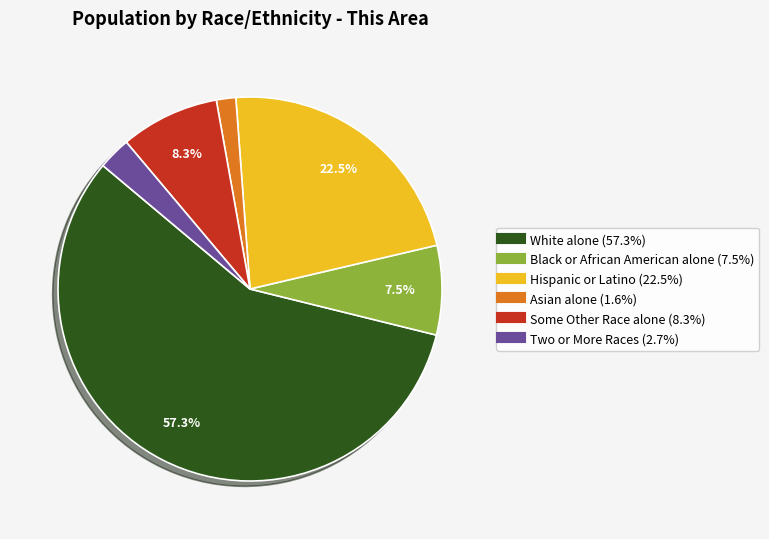

What percentage is the Two or More Races slice, to the nearest percent?

3%